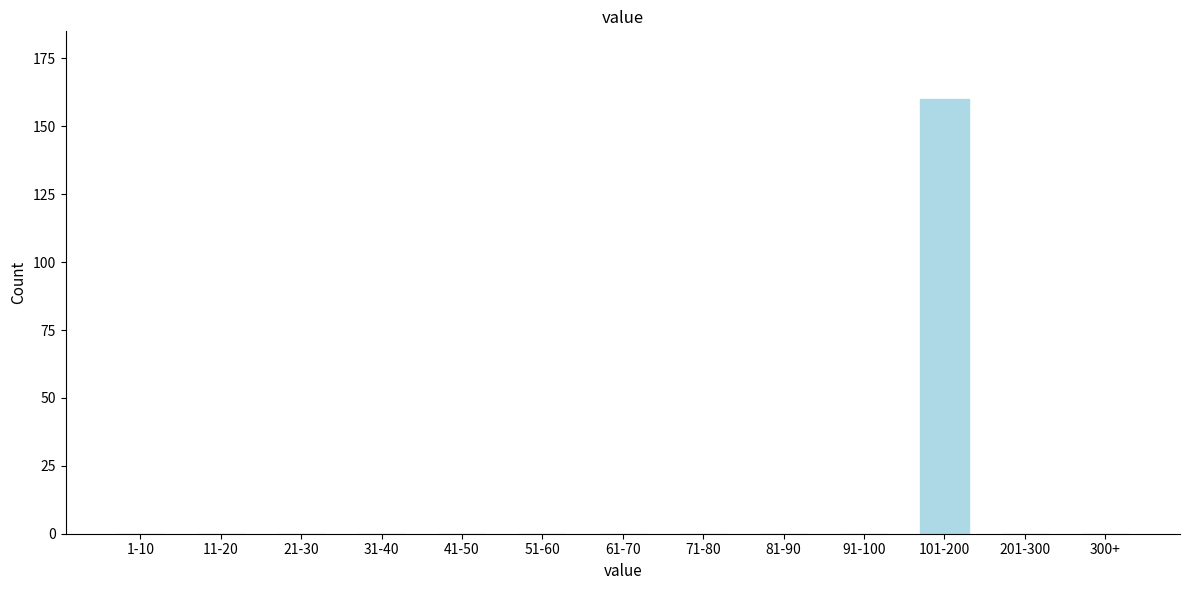

Reading left to right, what are all the values shown in this chart?

1-10=0	11-20=0	21-30=0	31-40=0	41-50=0	51-60=0	61-70=0	71-80=0	81-90=0	91-100=0	101-200=160	201-300=0	300+=0